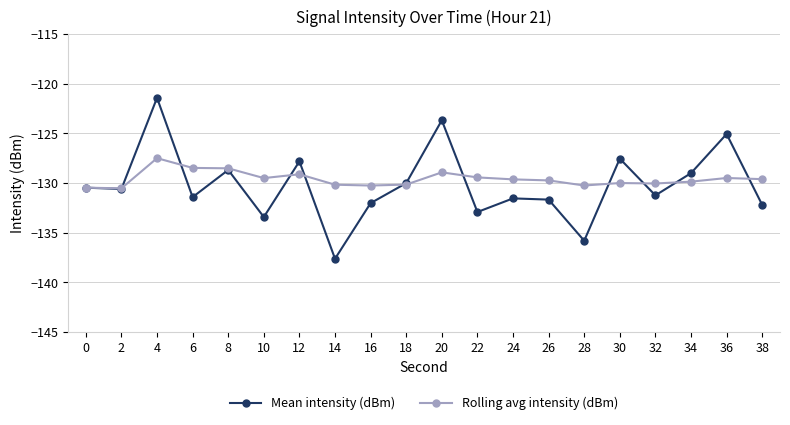

The value of Rolling avg intensity (dBm) at 36 is -32.5. True or false?

False